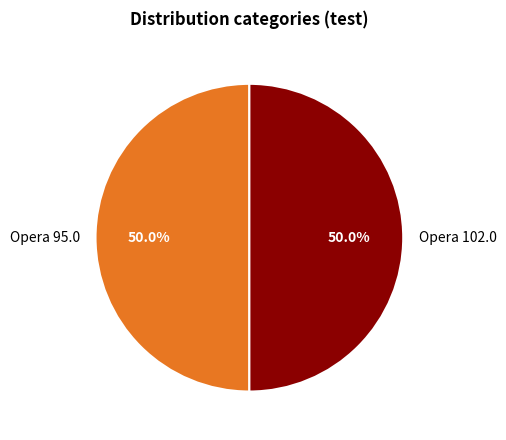

To the nearest percent, what is the difference between the largest and smallest slice percentages?

0%